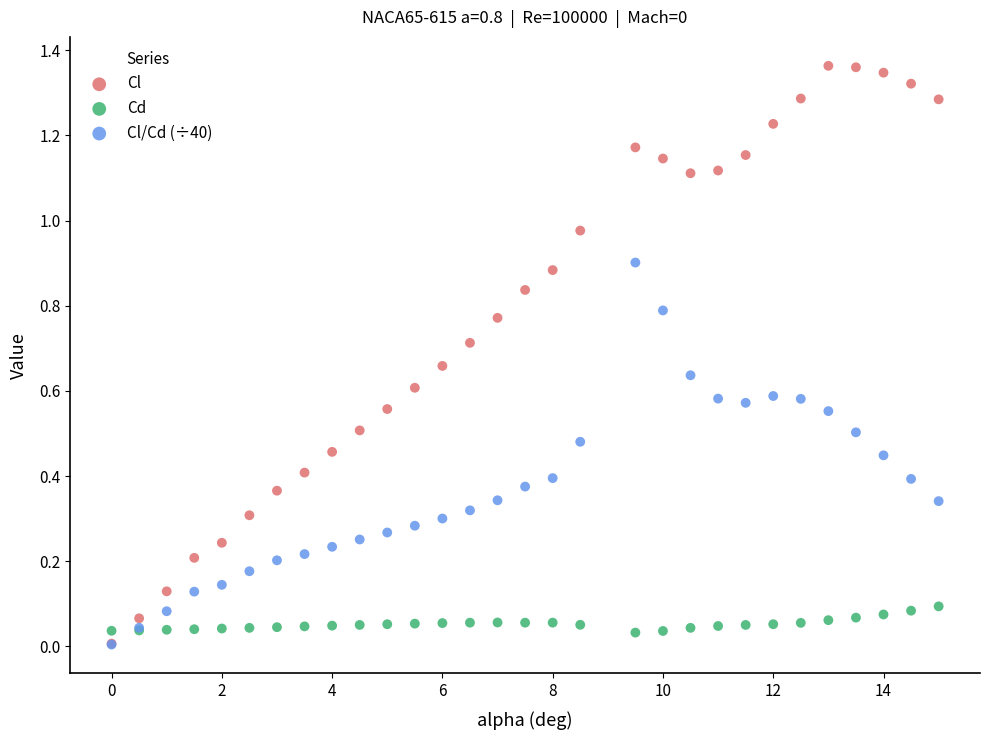

Which series contains the highest Y value?

Cl